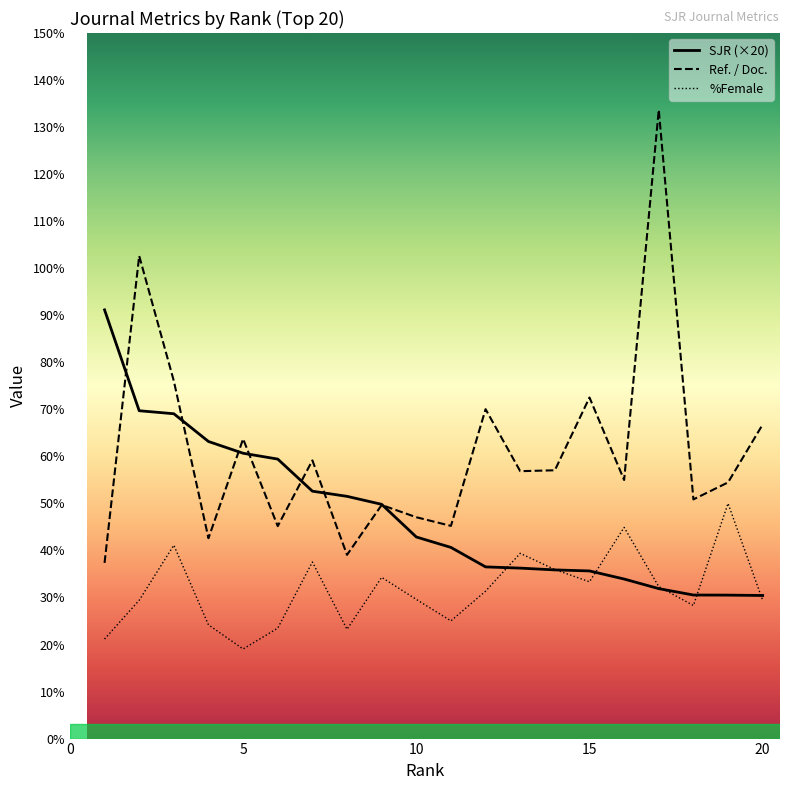

At how many categories does at least one series exceed 52?

15